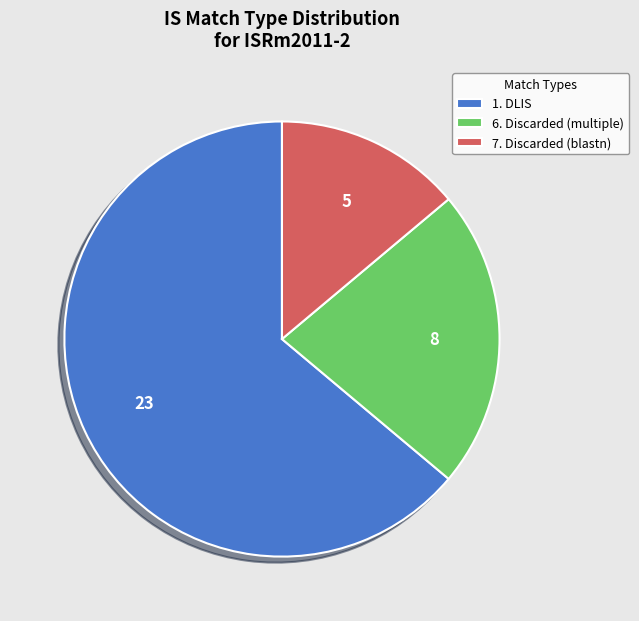

What is the ratio of the value at 1. DLIS to the value at 7. Discarded (blastn)?

4.6